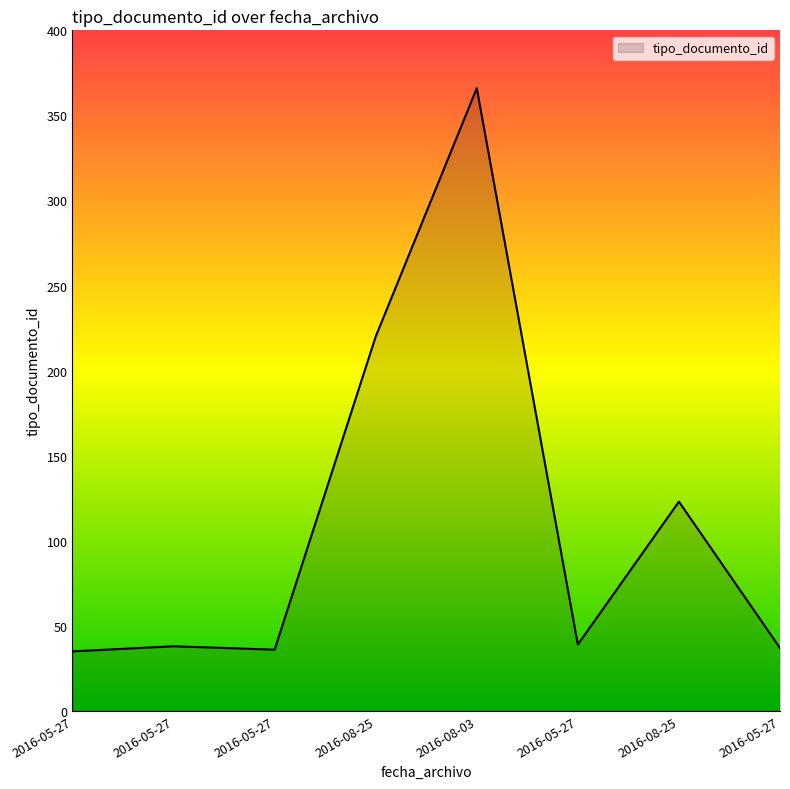

Count the number of categories in the chart.

8